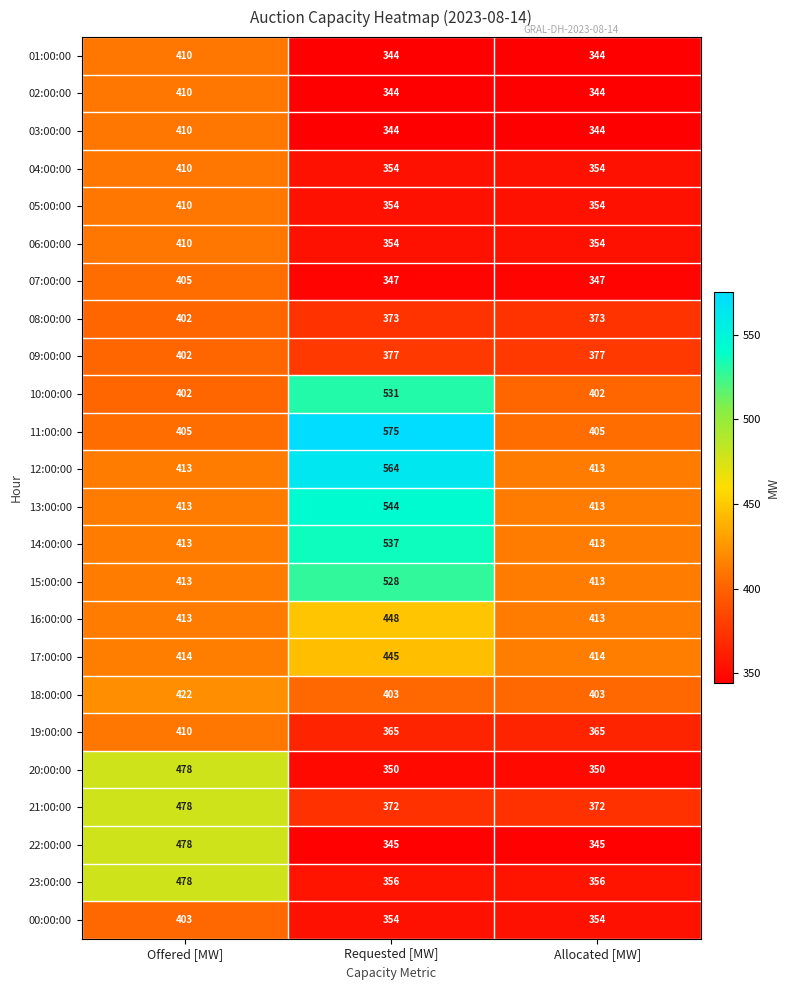

How many 20:00:00 values are between 350 and 478?

3